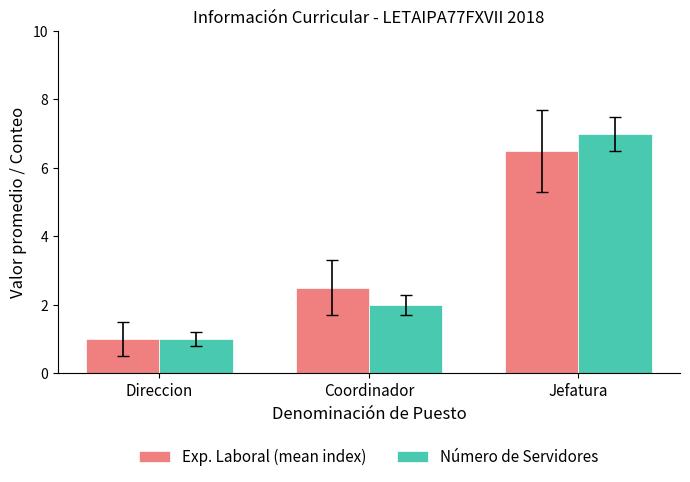

True or false: Exp. Laboral (mean index) has a value of 1.0 at Direccion.

True